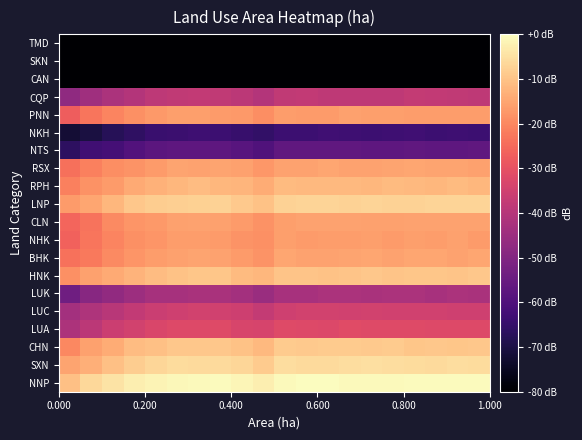

Reading left to right, transcribe all the data shown in this chart.

NNP: -10.5	-6.4	-4.4	-2.7	-1.8	-1.0	-0.8	-0.3	-1.4	-2.6	-0.8	0.0	-0.1	-0.7	-0.7	-0.7	-0.6	-0.4	-0.5	-0.6
SXN: -15.2	-13.2	-10.4	-8.3	-6.8	-5.7	-6.0	-6.0	-6.7	-8.7	-5.6	-6.0	-6.1	-5.3	-5.3	-5.4	-5.9	-6.1	-5.5	-5.8
CHN: -19.9	-15.8	-14.1	-11.0	-10.3	-9.1	-9.2	-9.3	-10.1	-11.8	-8.6	-8.8	-8.6	-8.7	-8.9	-8.7	-9.4	-9.3	-9.4	-9.2
LUA: -41.9	-39.0	-35.7	-34.4	-33.1	-32.0	-32.1	-31.8	-33.3	-33.7	-31.6	-32.1	-32.2	-31.5	-31.6	-31.6	-31.6	-32.2	-31.9	-32.1
LUC: -43.7	-41.4	-39.4	-37.8	-36.1	-35.3	-34.7	-35.0	-35.6	-37.3	-35.2	-34.7	-34.6	-34.8	-34.6	-34.9	-34.8	-34.9	-35.3	-35.2
LUK: -53.5	-48.9	-47.0	-44.8	-43.1	-42.9	-42.4	-42.4	-43.7	-45.3	-42.6	-42.7	-42.0	-42.1	-42.3	-42.1	-42.1	-42.6	-42.0	-42.3
HNK: -18.7	-15.7	-14.3	-12.6	-11.0	-10.0	-9.4	-9.6	-11.3	-12.1	-9.7	-9.9	-10.0	-9.8	-9.3	-9.8	-9.7	-9.5	-9.8	-9.3
BHK: -23.7	-22.4	-19.5	-17.8	-16.4	-15.8	-15.0	-15.4	-16.7	-17.8	-14.8	-15.4	-15.4	-15.1	-14.7	-15.4	-15.0	-14.9	-15.4	-14.9
NHK: -26.4	-22.8	-20.4	-18.7	-17.8	-16.3	-16.5	-16.9	-17.8	-18.6	-16.1	-16.7	-16.3	-16.5	-16.2	-16.6	-16.1	-16.4	-15.9	-16.6
CLN: -25.9	-23.2	-19.4	-17.7	-17.0	-15.8	-15.4	-15.9	-16.7	-18.4	-16.0	-15.3	-15.3	-15.6	-15.8	-15.8	-15.5	-15.3	-15.4	-15.4
LNP: -16.6	-14.9	-12.1	-9.2	-8.2	-8.0	-7.6	-7.4	-8.8	-10.1	-7.2	-7.1	-7.1	-7.5	-7.1	-7.5	-7.4	-7.0	-7.1	-6.9
RPH: -21.0	-18.3	-16.6	-14.2	-12.9	-12.1	-11.2	-12.0	-12.3	-13.9	-11.4	-11.6	-11.6	-11.6	-11.9	-11.4	-11.8	-12.1	-11.5	-11.9
RSX: -23.9	-21.2	-19.0	-17.9	-16.8	-15.2	-15.3	-15.1	-15.9	-17.3	-15.4	-15.4	-15.0	-15.4	-15.6	-15.2	-14.9	-15.1	-15.2	-15.6
NTS: -66.5	-63.0	-61.9	-59.5	-57.8	-57.1	-56.9	-57.1	-58.3	-59.7	-56.8	-56.8	-56.7	-56.7	-57.0	-57.1	-56.8	-56.9	-56.9	-56.8
NKH: -72.1	-70.4	-67.8	-66.2	-64.3	-64.0	-63.3	-63.5	-64.6	-65.6	-63.7	-63.7	-63.0	-63.4	-63.6	-63.3	-63.0	-63.5	-63.2	-63.6
PNN: -27.3	-23.0	-20.5	-18.5	-17.1	-16.1	-16.2	-16.7	-17.0	-18.9	-16.3	-16.6	-16.7	-15.8	-15.9	-16.1	-16.3	-16.5	-16.5	-16.4
CQP: -47.4	-44.2	-41.9	-40.5	-38.5	-37.9	-37.8	-38.0	-39.0	-40.5	-37.9	-37.6	-38.2	-38.1	-38.2	-38.2	-37.5	-37.6	-37.8	-38.2
CAN: -80.0	-80.0	-80.0	-80.0	-80.0	-80.0	-80.0	-80.0	-80.0	-80.0	-80.0	-80.0	-80.0	-80.0	-80.0	-80.0	-80.0	-80.0	-80.0	-80.0
SKN: -80.0	-80.0	-80.0	-80.0	-80.0	-80.0	-80.0	-80.0	-80.0	-80.0	-80.0	-80.0	-80.0	-80.0	-80.0	-80.0	-80.0	-80.0	-80.0	-80.0
TMD: -80.0	-80.0	-80.0	-80.0	-80.0	-80.0	-80.0	-80.0	-80.0	-80.0	-80.0	-80.0	-80.0	-80.0	-80.0	-80.0	-80.0	-80.0	-80.0	-80.0